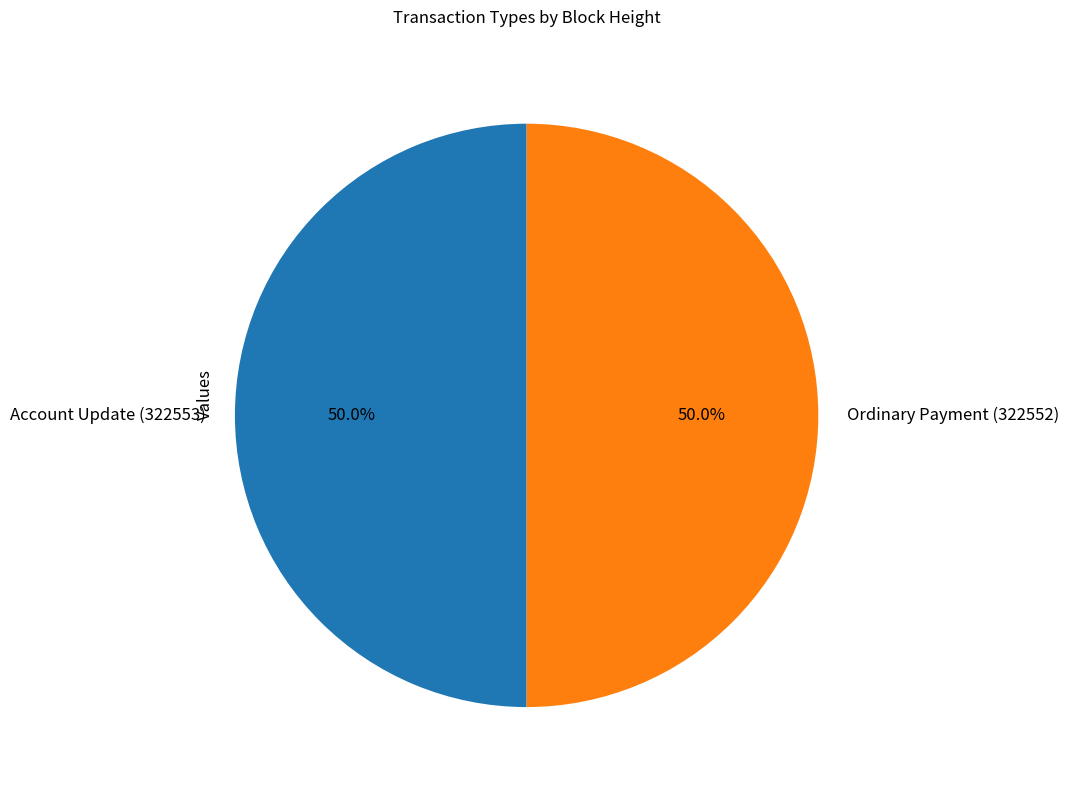

Approximately how many times larger is the value at Account Update (322553) compared to Ordinary Payment (322552)?

1.0